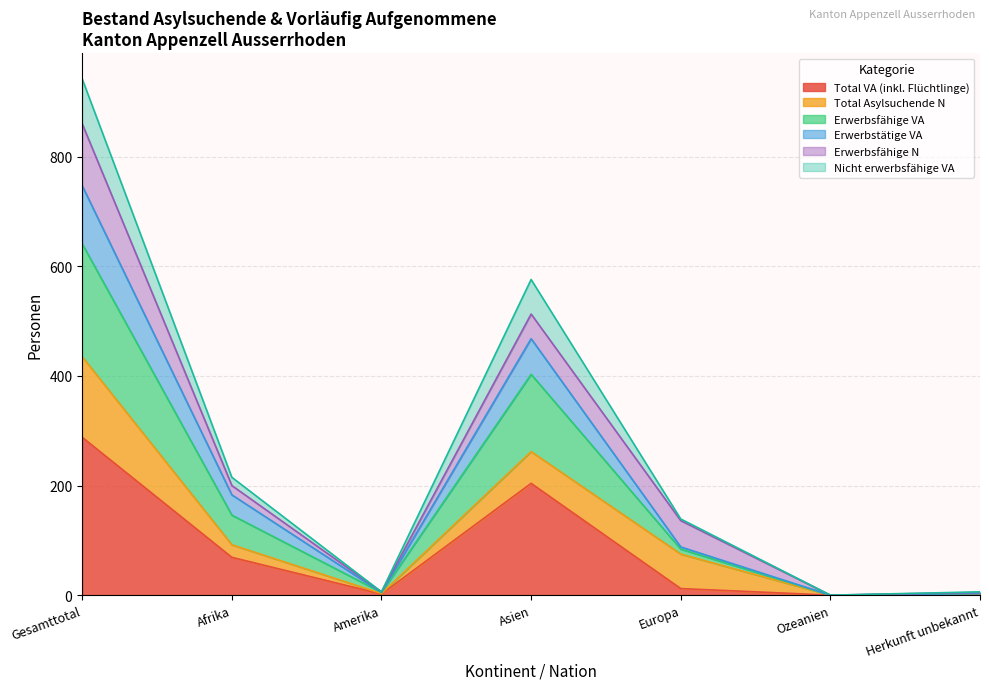

Is the value of Erwerbsfähige VA at Afrika greater than the value of Erwerbstätige VA at Amerika?

Yes